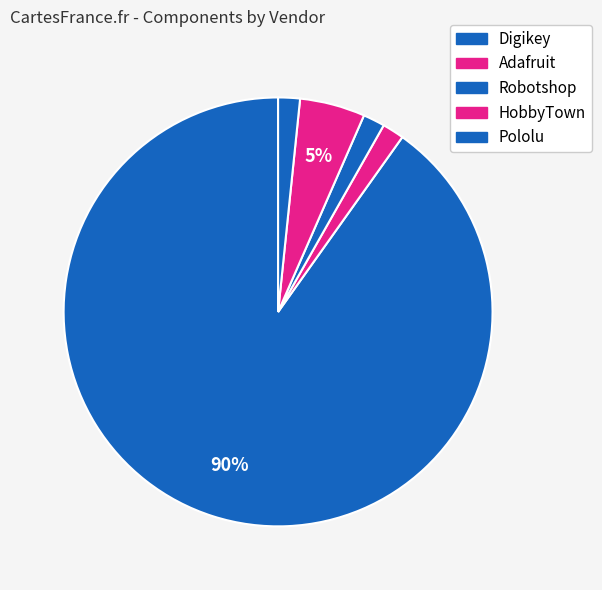

Count the number of slices in the pie.

5